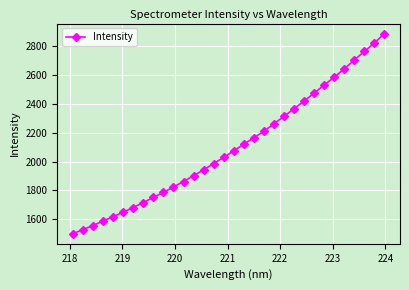

What is the value of the 8th point from the left?

1716.0